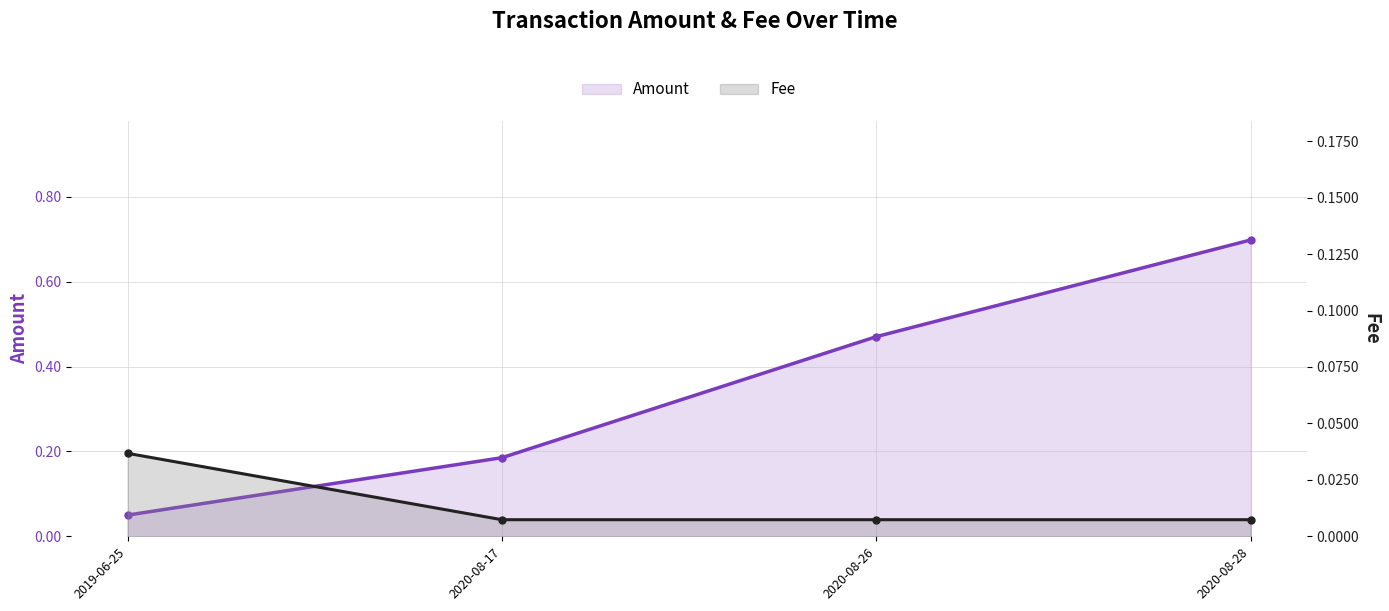

List the series in order of their peak value, lowest first.

Fee, Amount